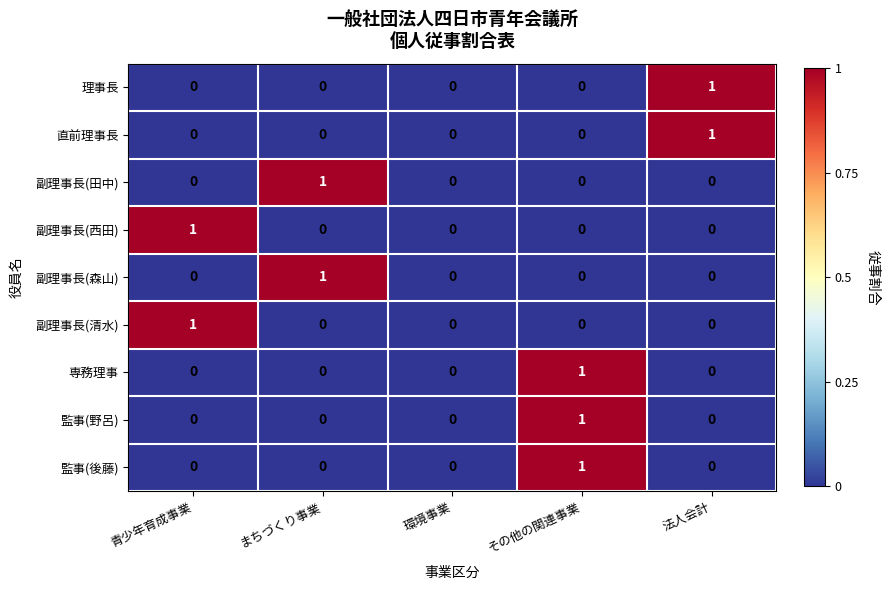

The 副理事長(森山) series shows 0 at 法人会計. True or false?

True